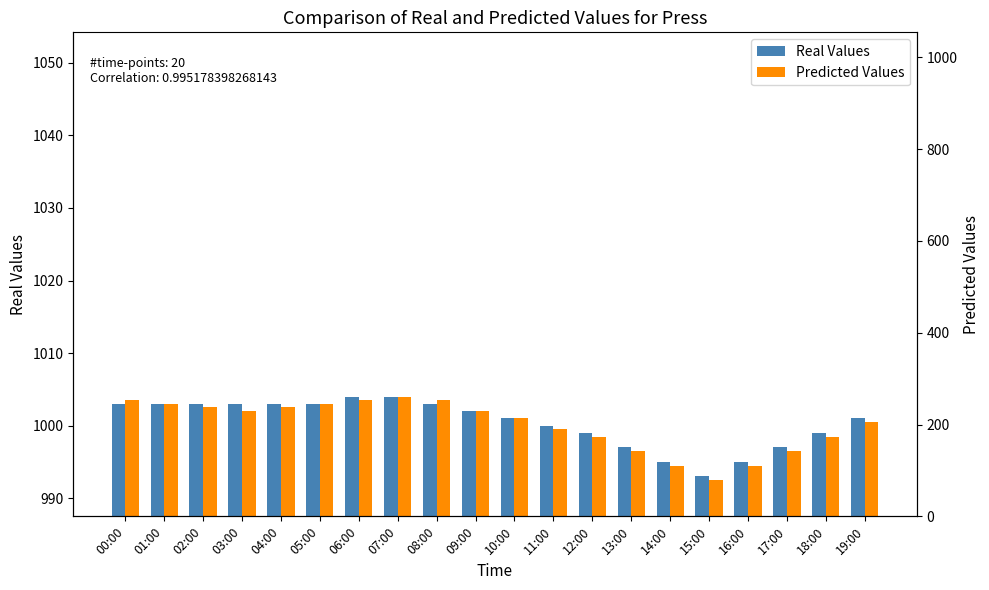

What is the label of the 12th bar from the right?

08:00